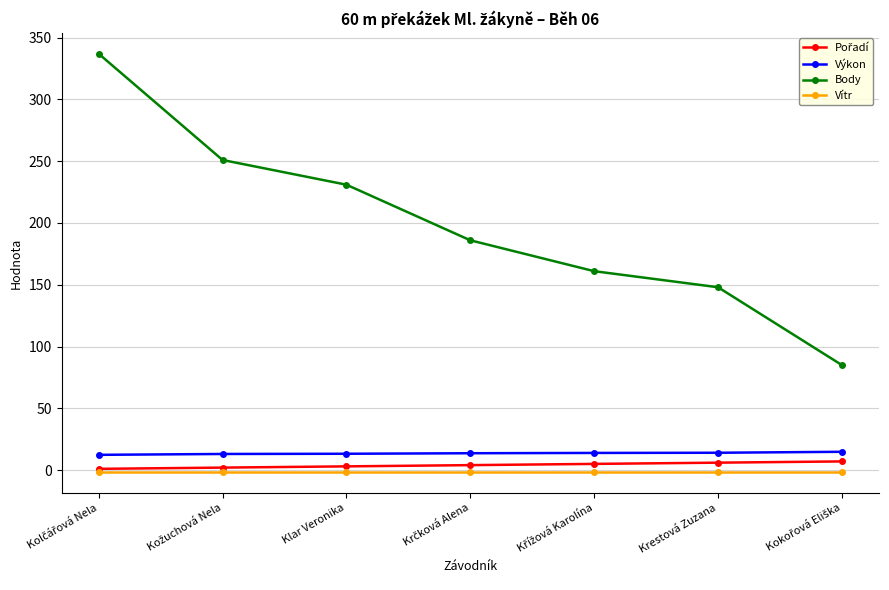

True or false: Vítr and Body cross at least once.

False